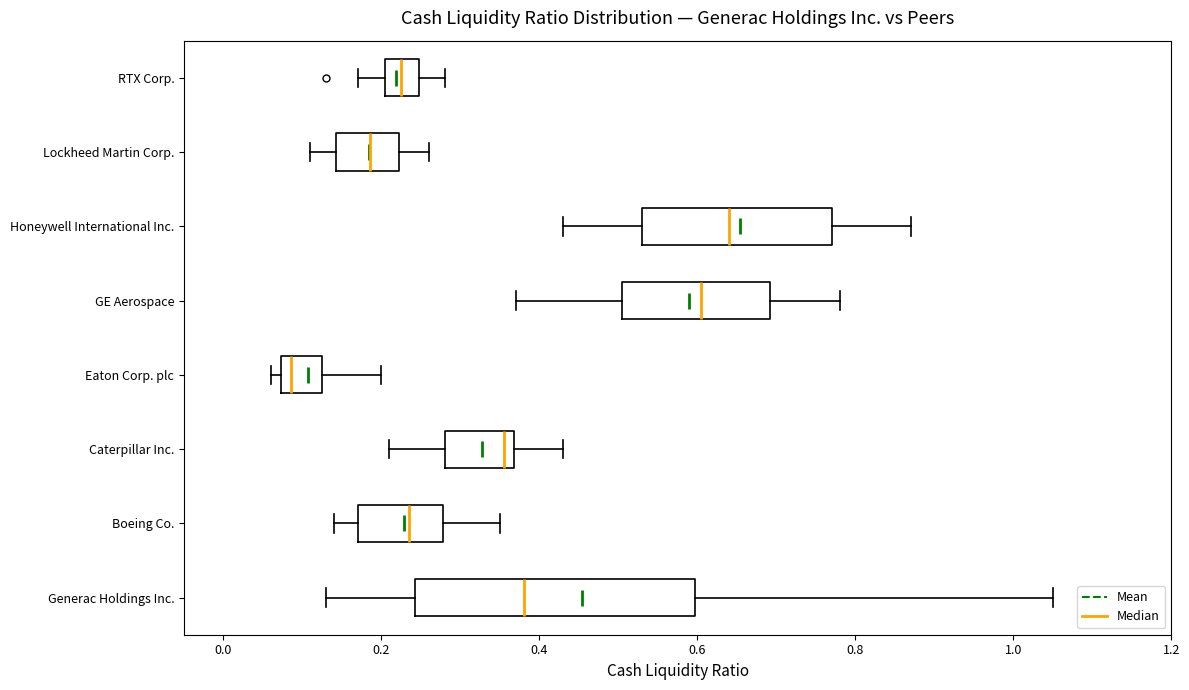

Where does the right whisker of the box for GE Aerospace end on the x-axis? The values are not printed on the chart, so give them approximately, as read against the axis.

0.78